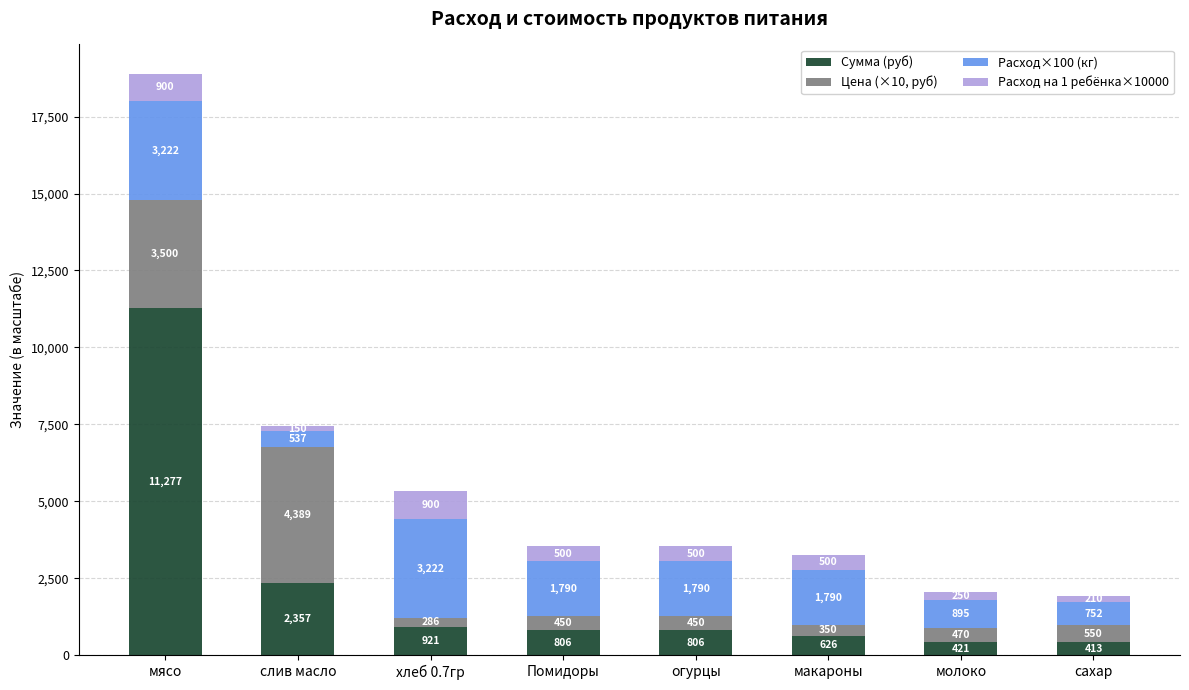

The Сумма (руб) series shows 2808.8 at мясо. True or false?

False